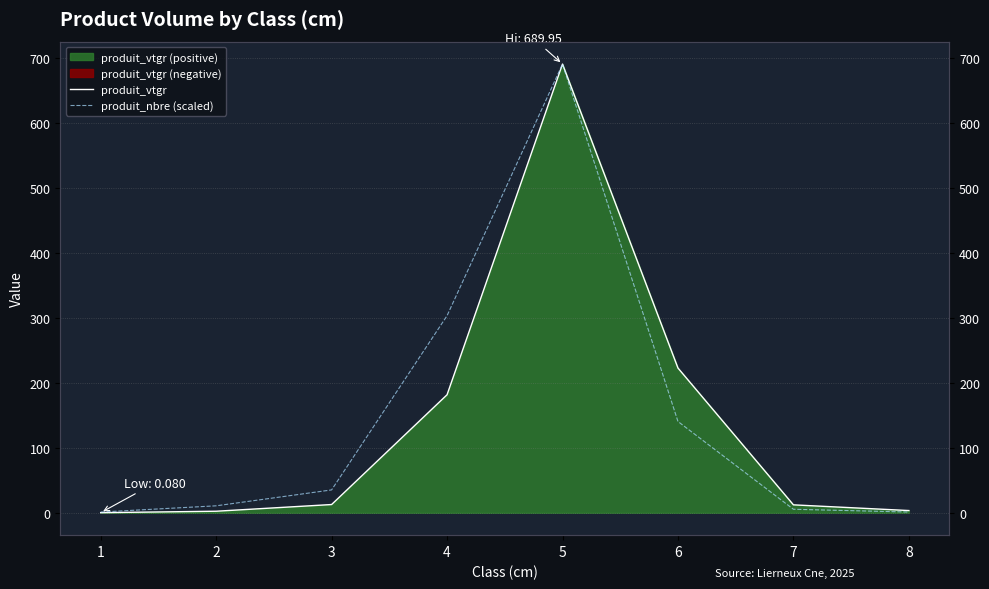

What is the spread (max minus min) of values at 2?

8.3